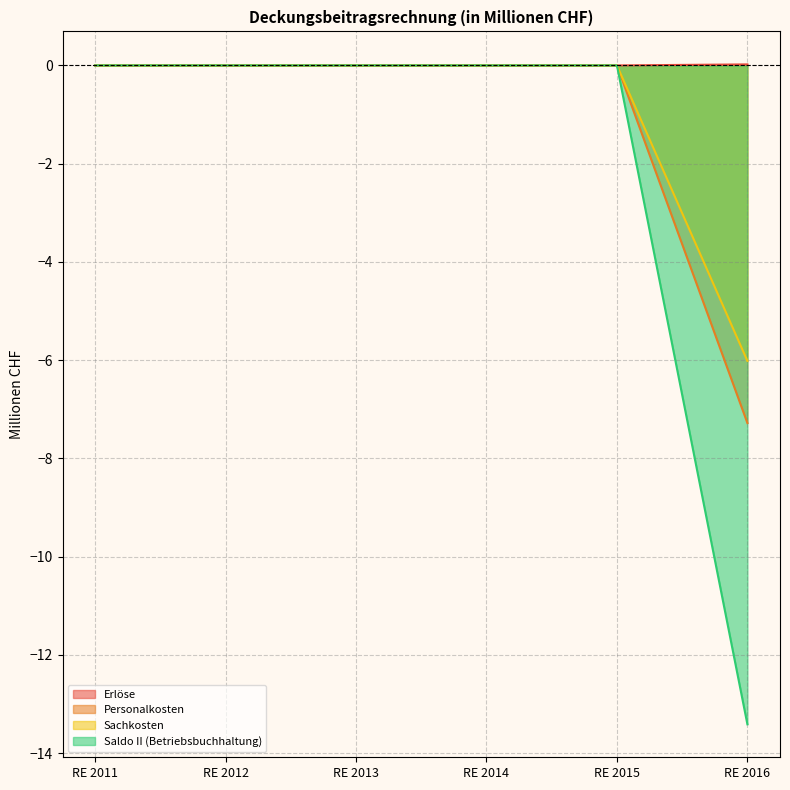

List the labels in order of Sachkosten value, smallest first.

RE 2016, RE 2011, RE 2012, RE 2013, RE 2014, RE 2015